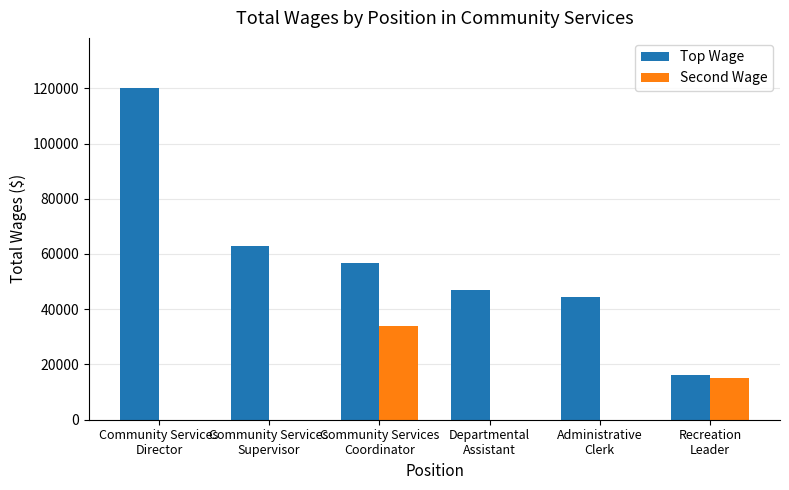

What is the sum of all Second Wage values?

49137